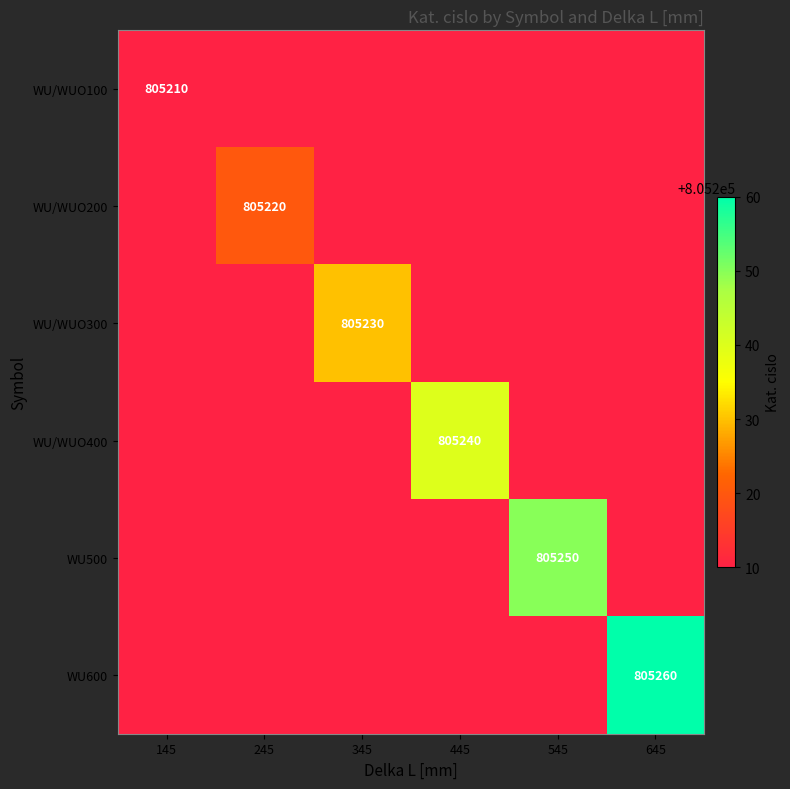

True or false: WU/WUO100 has a value of 805210 at 145.

True